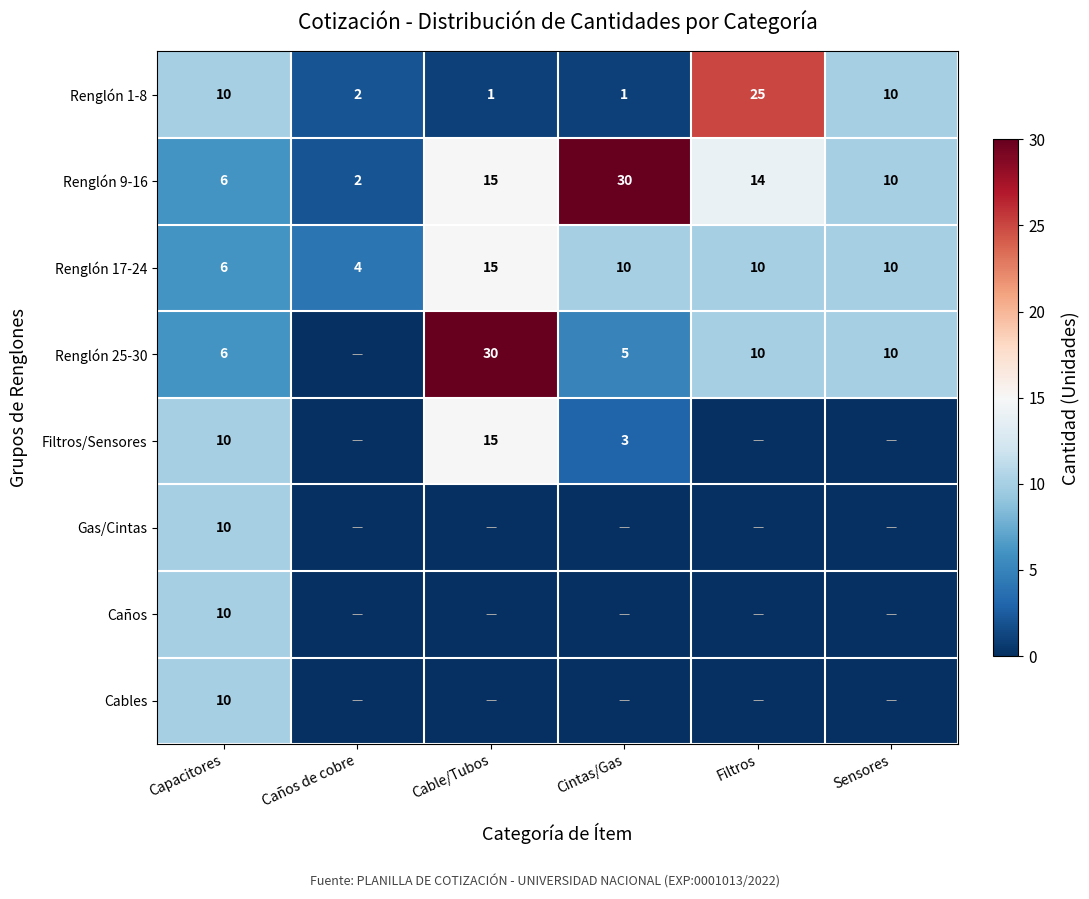

What is the maximum value for Renglón 17-24?

15